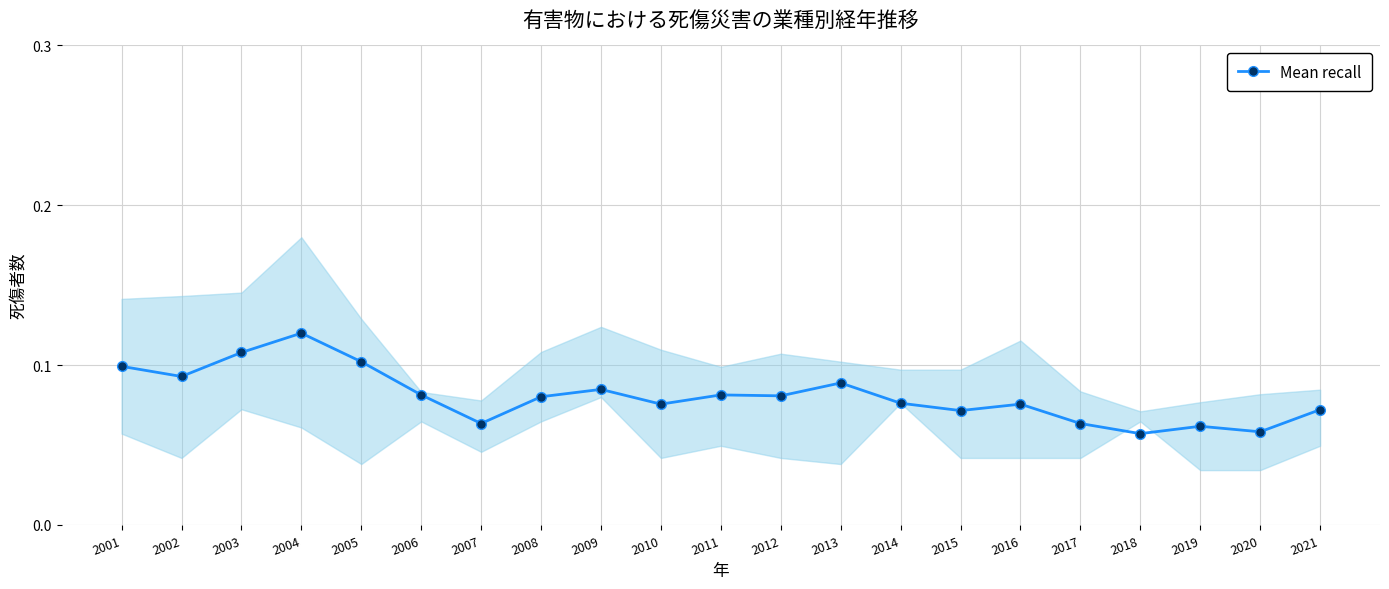

At which category does the chart reach its minimum across all series?

2018